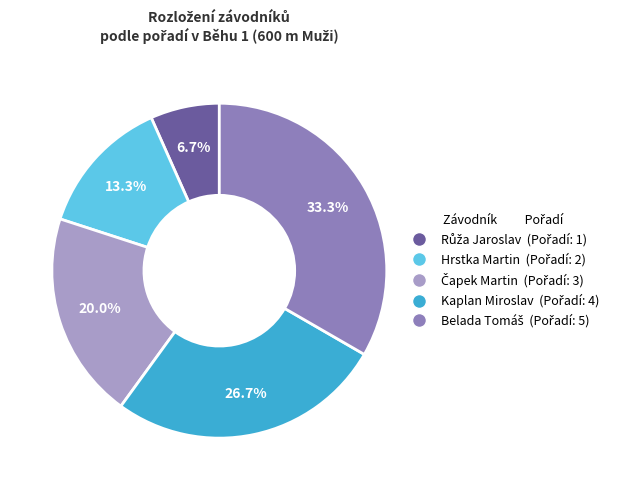

Does any single category account for the majority?

No